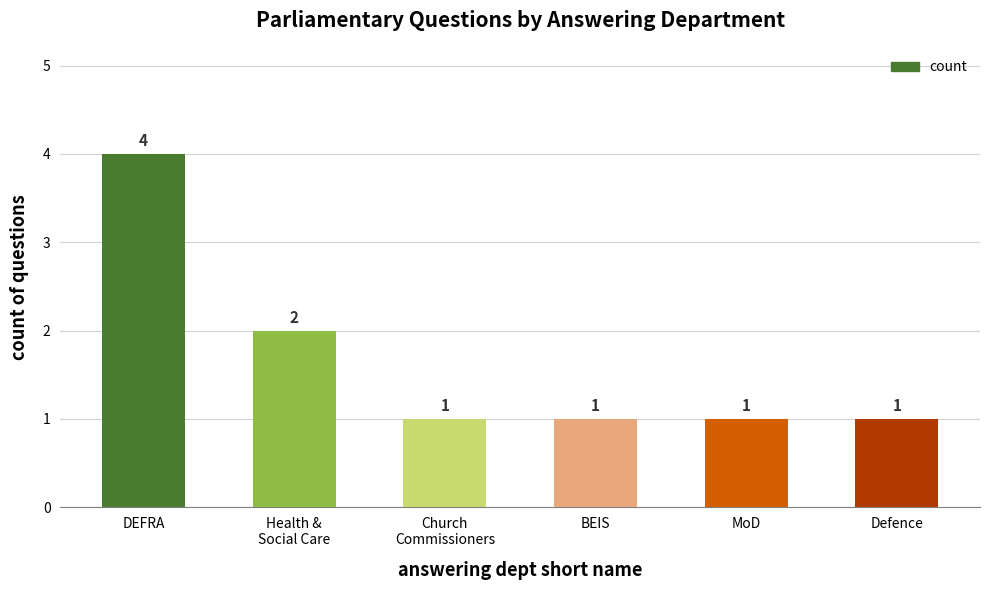

How many values are between 1 and 2?

5